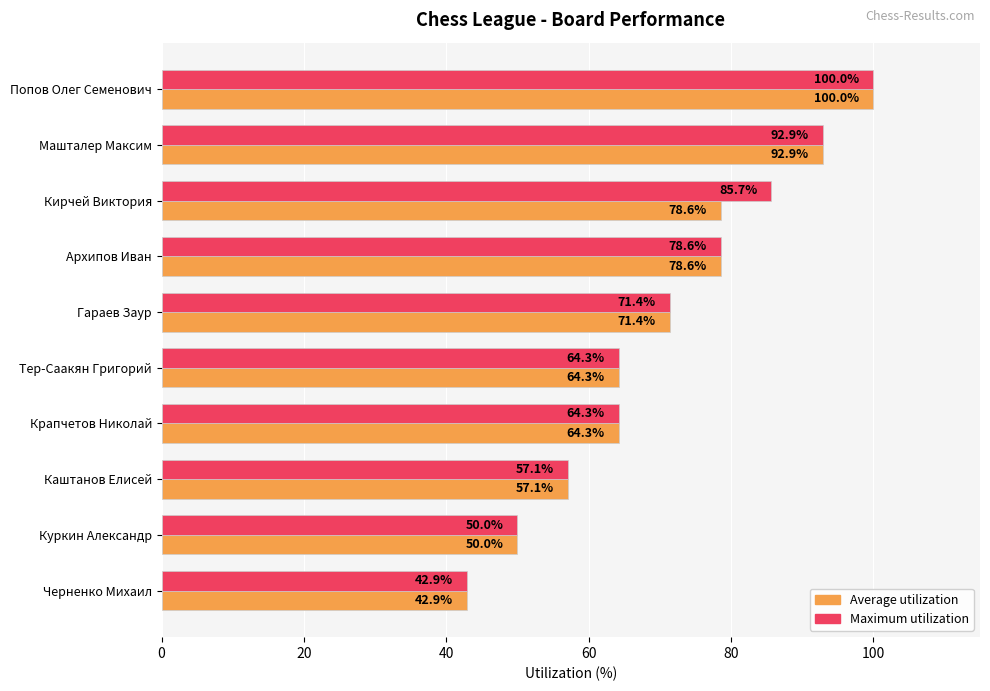

How many values in the Maximum utilization series exceed 71?

5